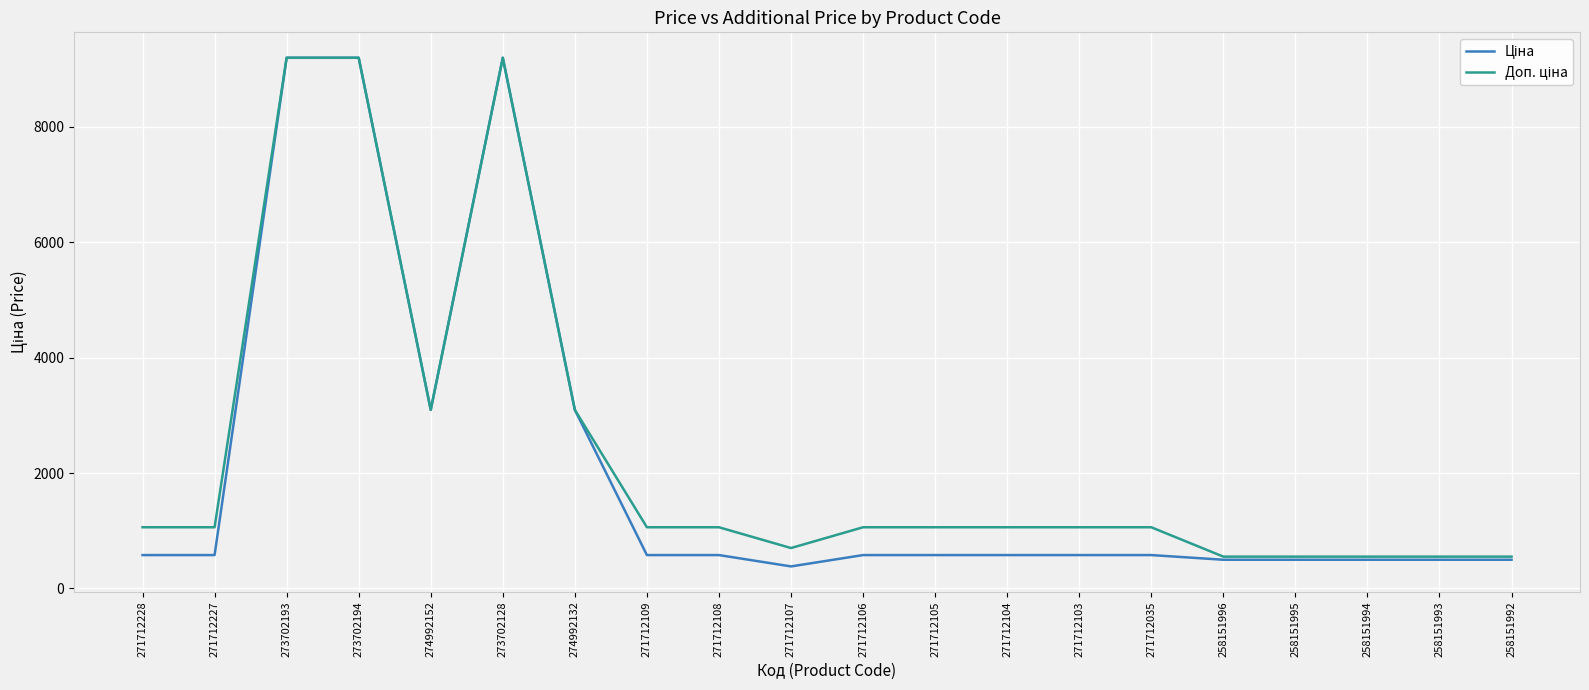

What is the total value across all series at 273702194?

18392.5